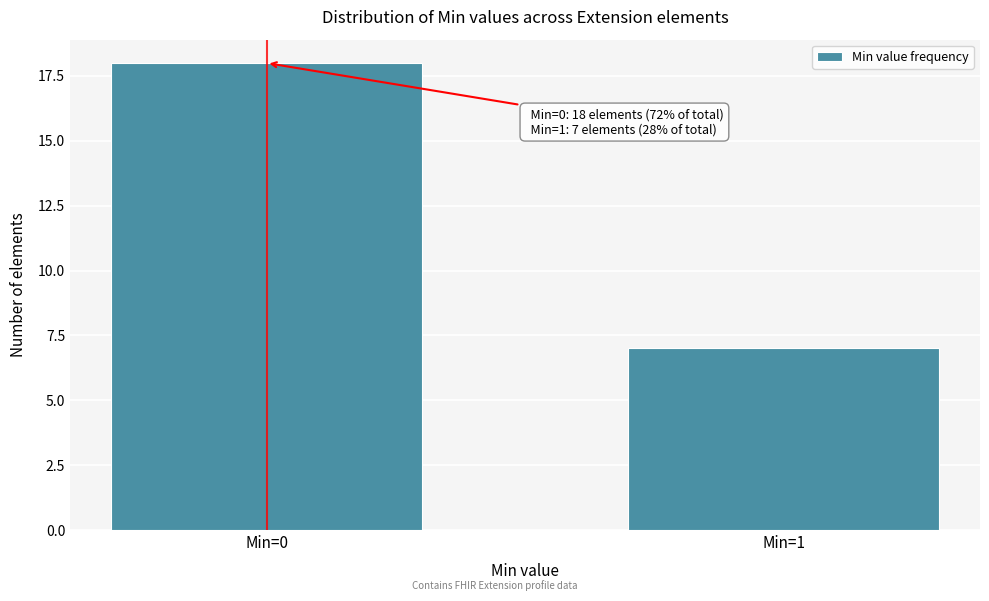

Reading left to right, extract all data points from this chart.

18	7